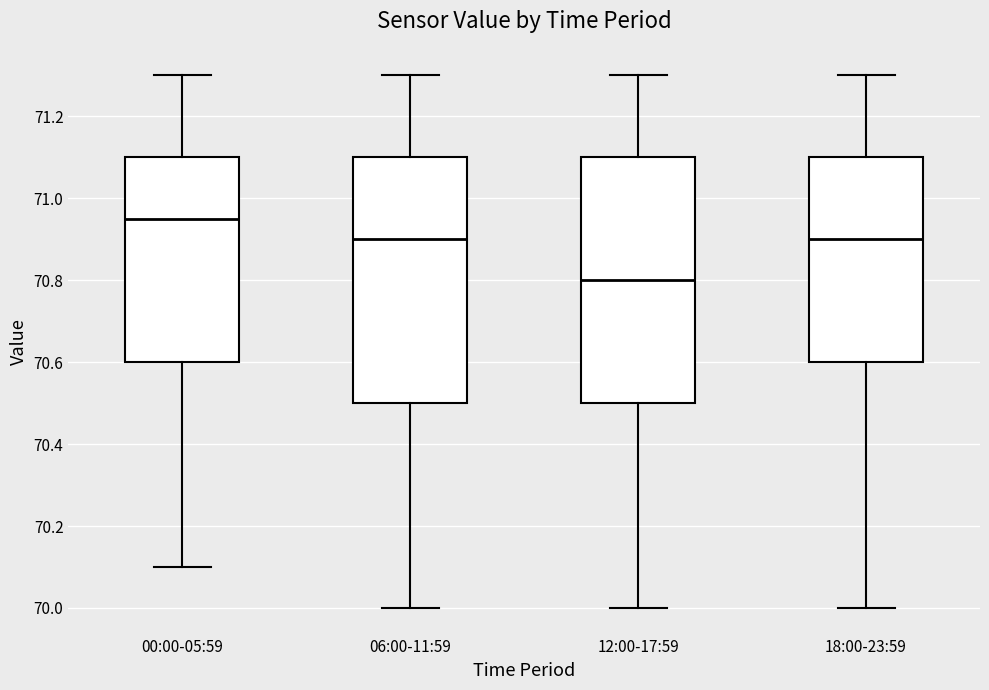

Reading left to right, transcribe this box plot: for each box, give where its median line is, the range the box spans, and where its two whiskers end, as read against the y-axis. The values are not printed on the chart, so give them approximately, as read against the axis.

00:00-05:59: median 70.96, box 70.60 to 71.10, whiskers 70.10 to 71.30
06:00-11:59: median 70.90, box 70.50 to 71.10, whiskers 70.00 to 71.30
12:00-17:59: median 70.80, box 70.50 to 71.10, whiskers 70.00 to 71.30
18:00-23:59: median 70.90, box 70.60 to 71.10, whiskers 70.00 to 71.30